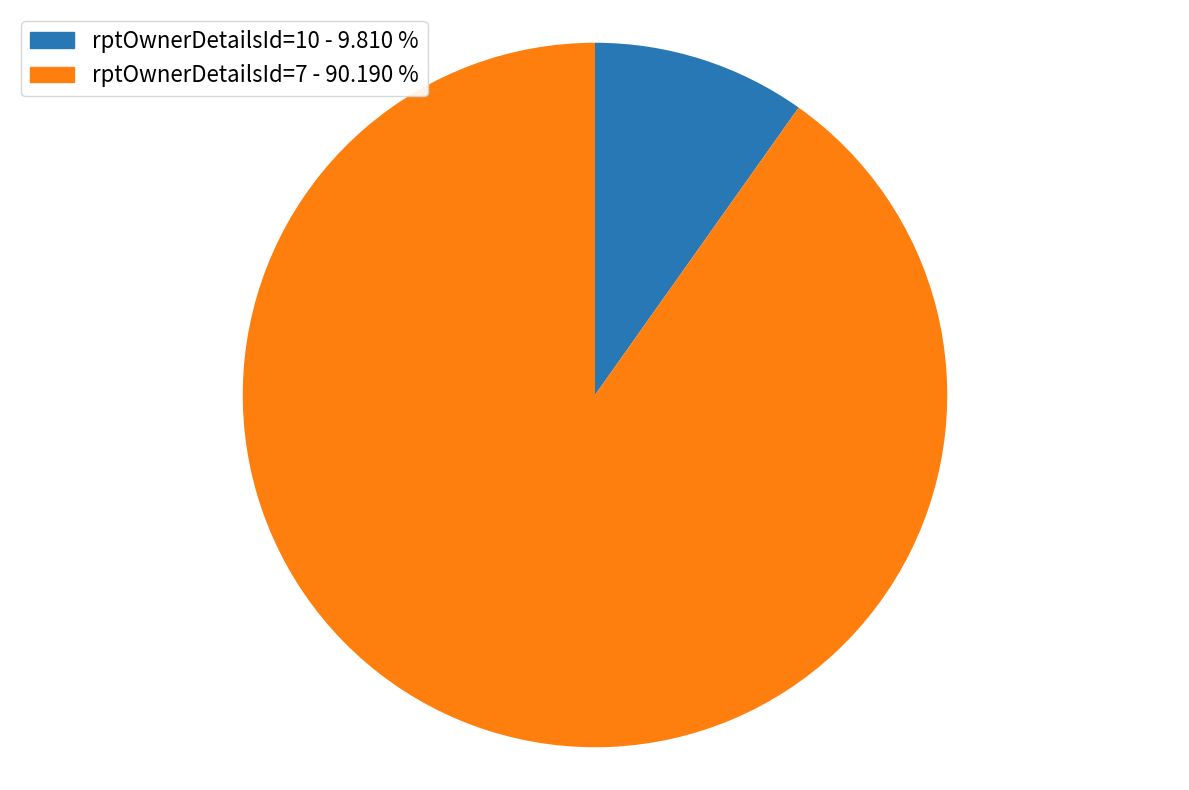

Which slice represents more than half of the pie?

rptOwnerDetailsId=7 - 90.190 %